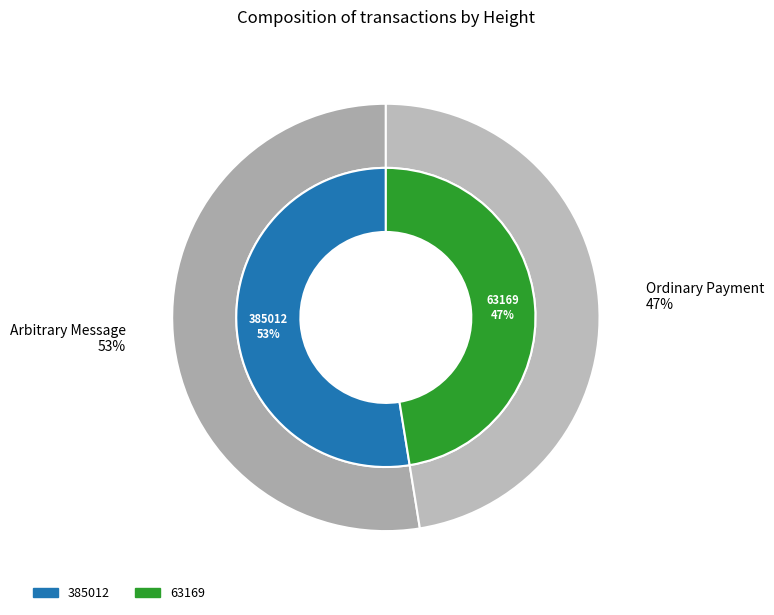

To the nearest percent, what portion does 385012 represent?

53%